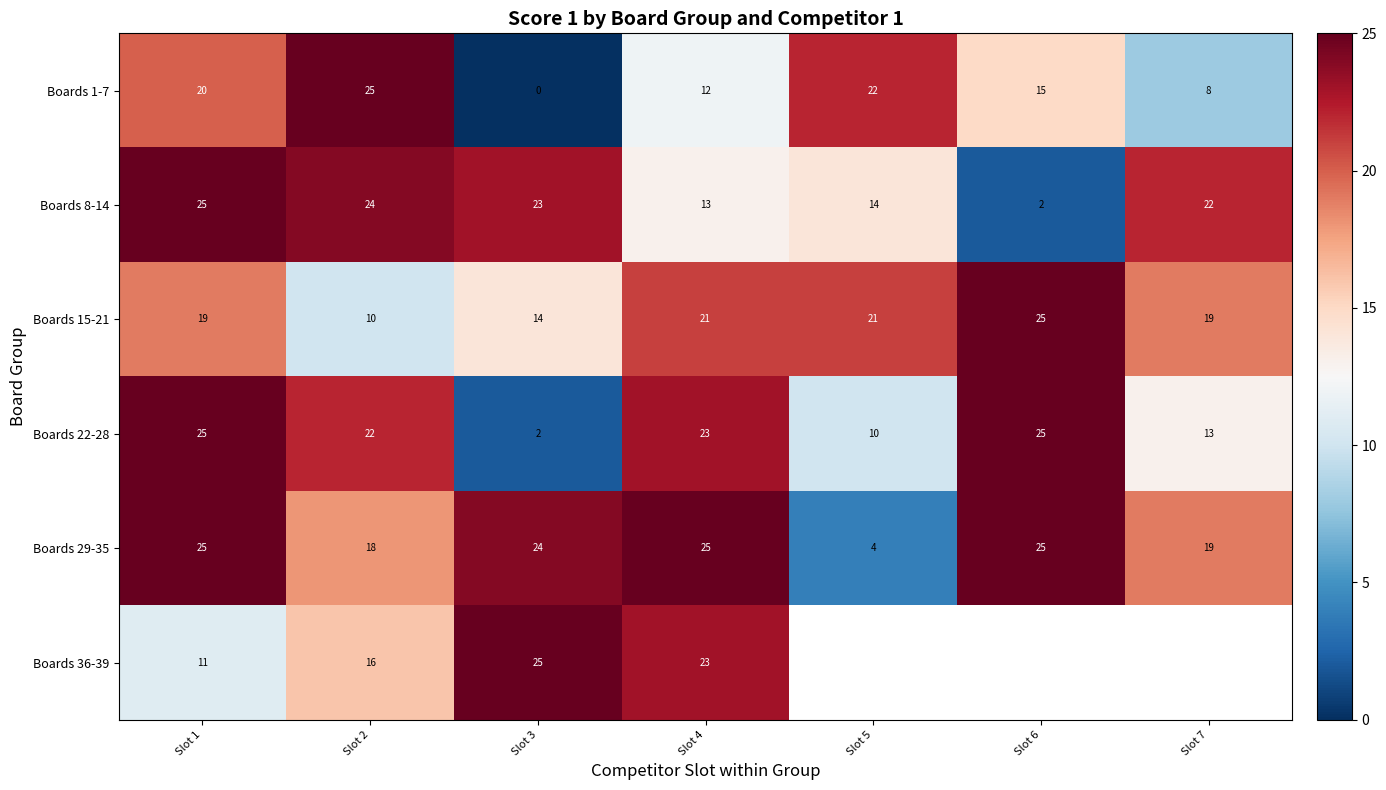

What is the difference between the Boards 29-35 values at Slot 3 and Slot 5?

20